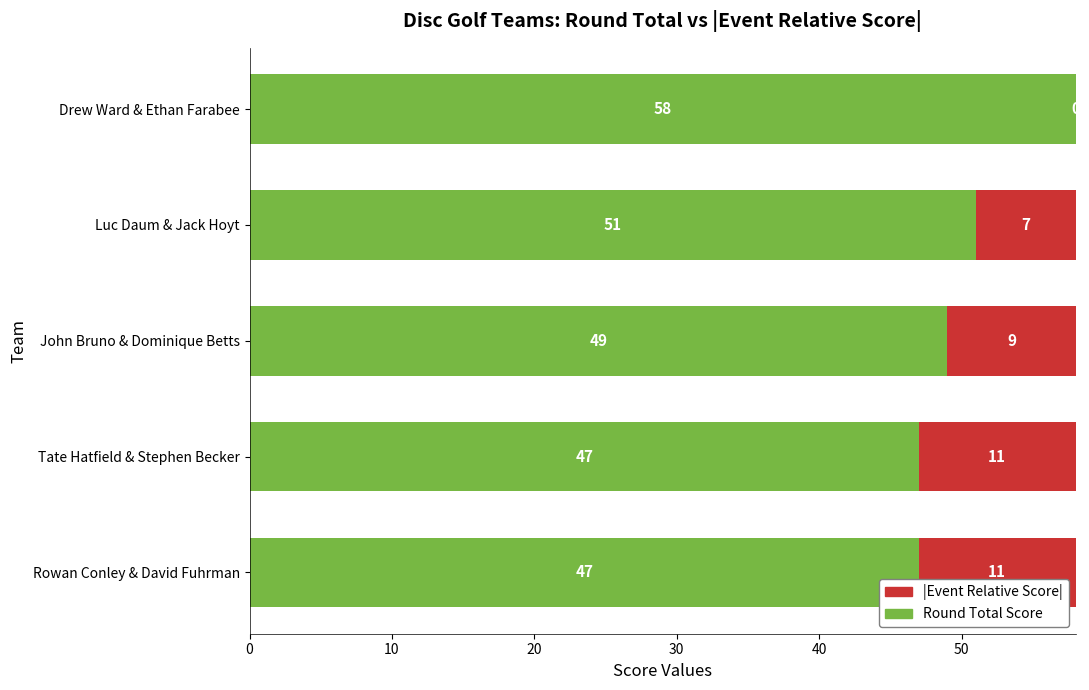

Read the Round Total Score value at Drew Ward & Ethan Farabee, to the nearest 10.

60